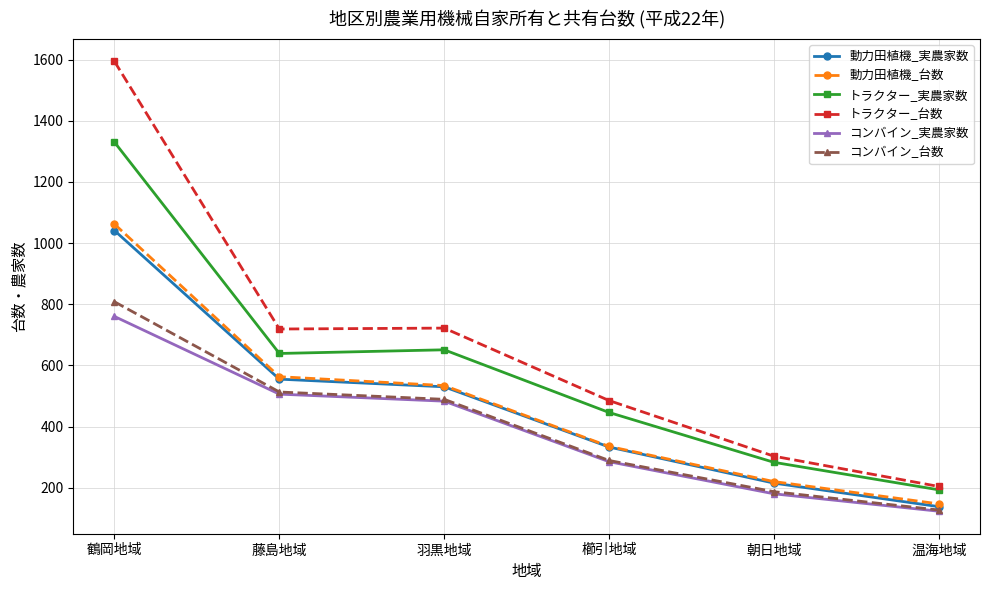

True or false: コンバイン_台数 and トラクター_台数 cross at least once.

False